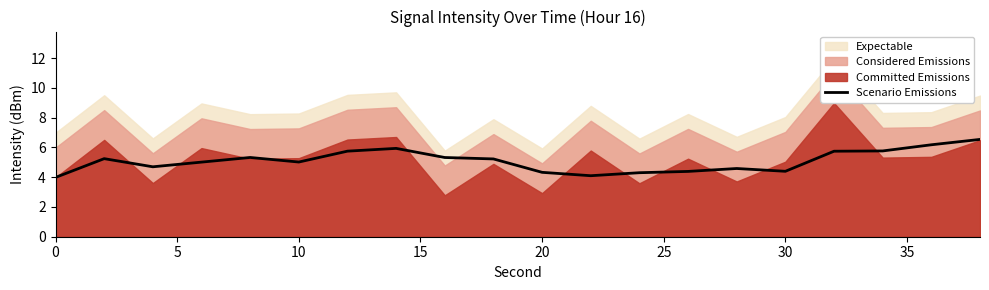

What is the maximum value for Scenario Emissions?

6.5